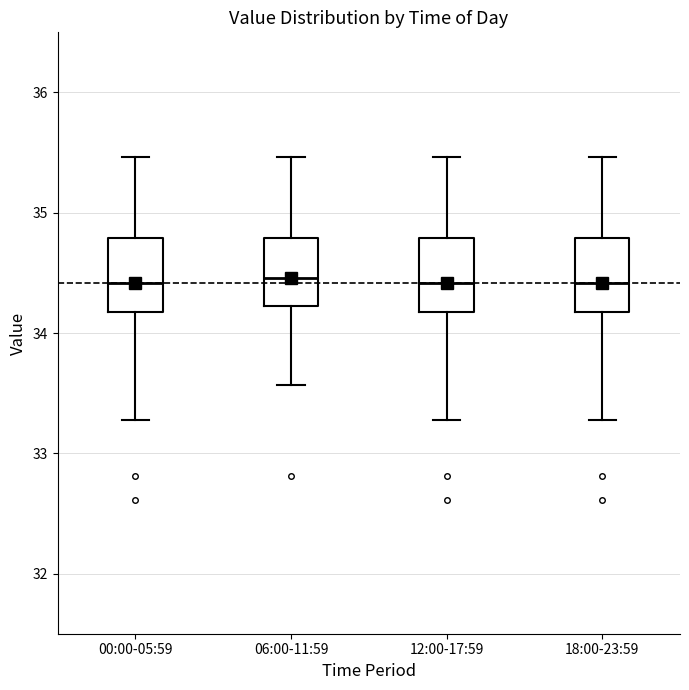

Reading left to right, transcribe this box plot: for each box, give where its median line is, the range the box spans, and where its two whiskers end, as read against the y-axis. The values are not printed on the chart, so give them approximately, as read against the axis.

00:00-05:59: median 34.4, box 34.2 to 34.8, whiskers 33.3 to 35.5
06:00-11:59: median 34.5, box 34.2 to 34.8, whiskers 33.6 to 35.5
12:00-17:59: median 34.4, box 34.2 to 34.8, whiskers 33.3 to 35.5
18:00-23:59: median 34.4, box 34.2 to 34.8, whiskers 33.3 to 35.5